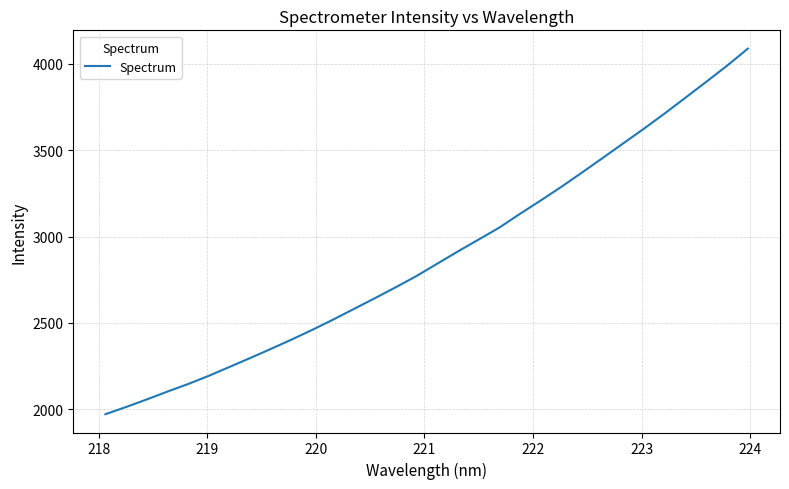

How many lines are shown in the chart?

1